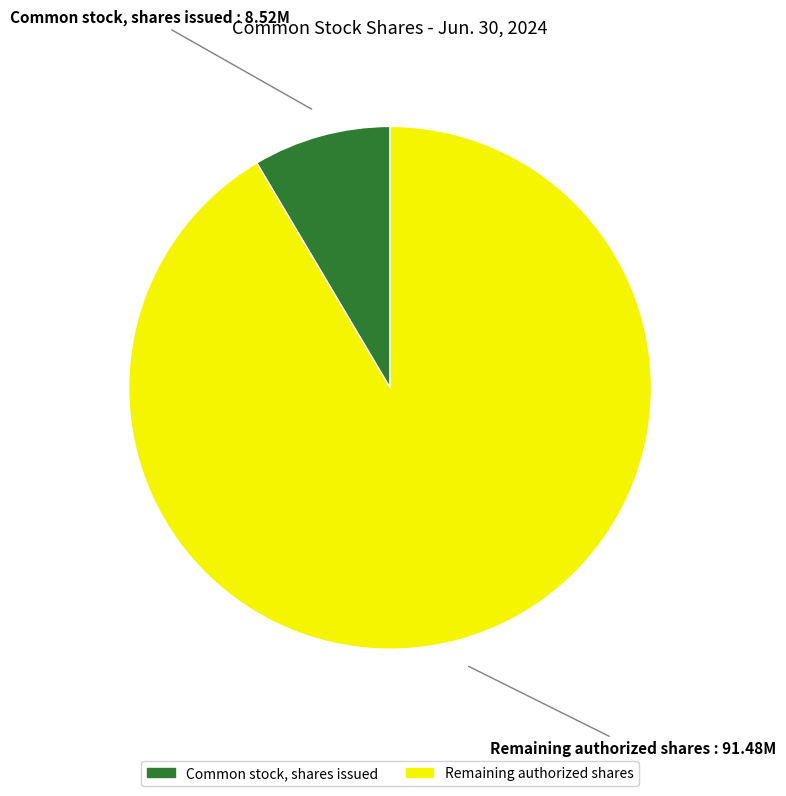

Do Common stock, shares issued and Remaining authorized shares together represent more than half of the pie?

Yes